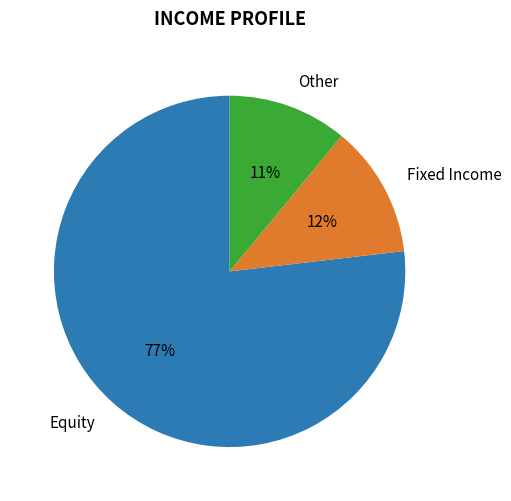

Is there a majority slice in this chart?

Yes